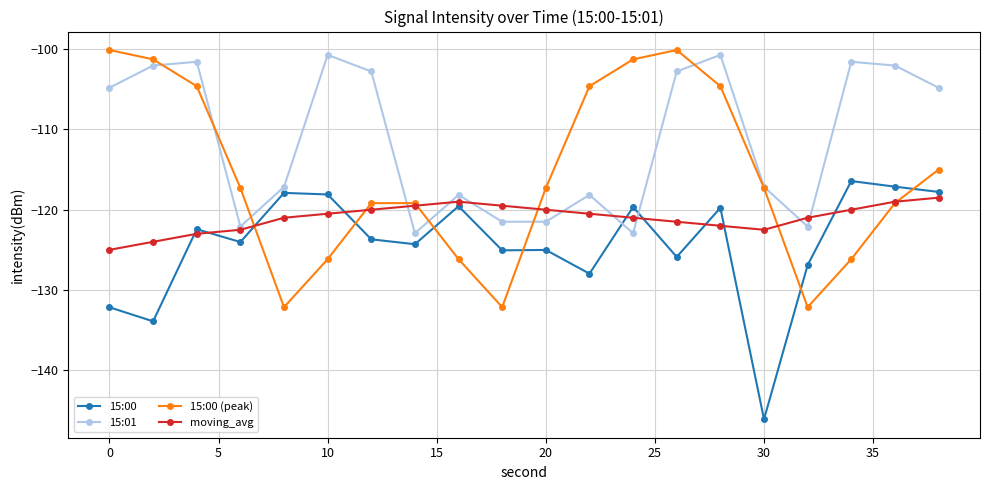

Which series has the largest total across all categories?

15:01